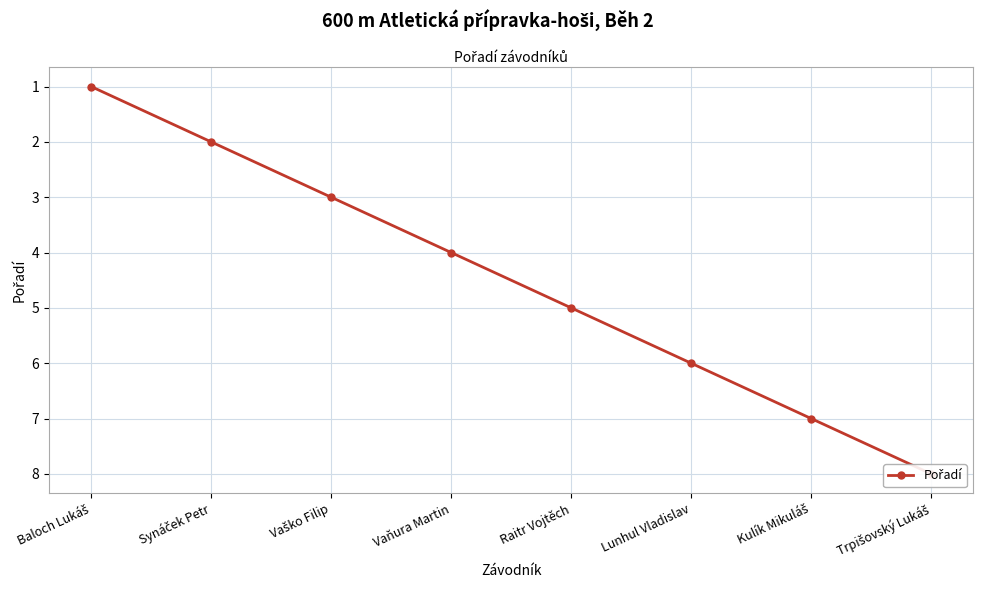

Is it true that the value at Baloch Lukáš is 0?

False